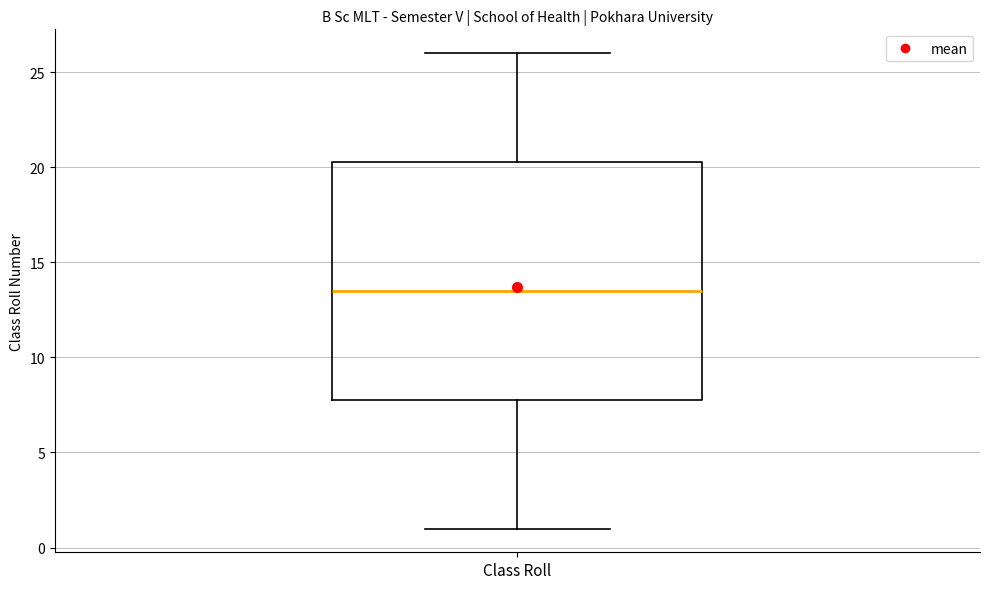

Read this box plot against the y-axis: the position of the median line, the range covered by the box, and the ends of both whiskers. The values are not printed on the chart, so give them approximately, as read against the axis.

median 13.5, box 8.0 to 20.5, whiskers 1.0 to 26.0